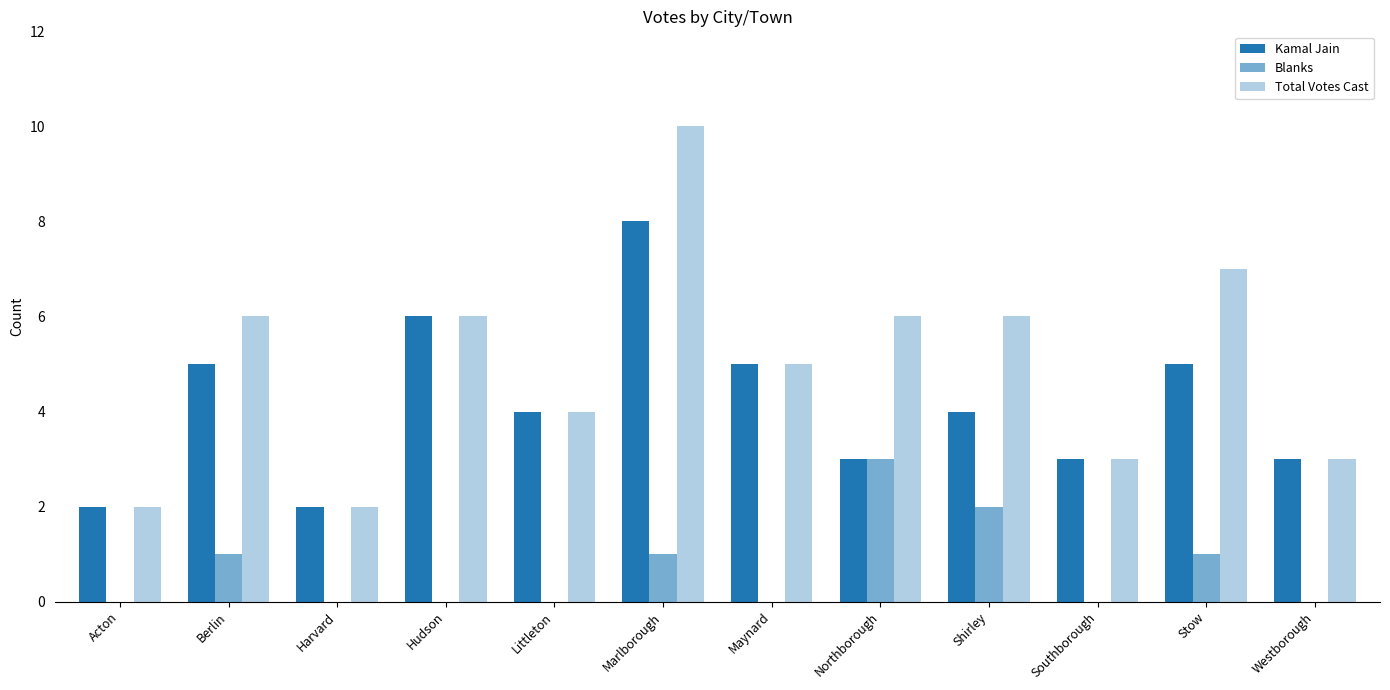

Are the bars grouped side by side (vs. stacked)?

Yes